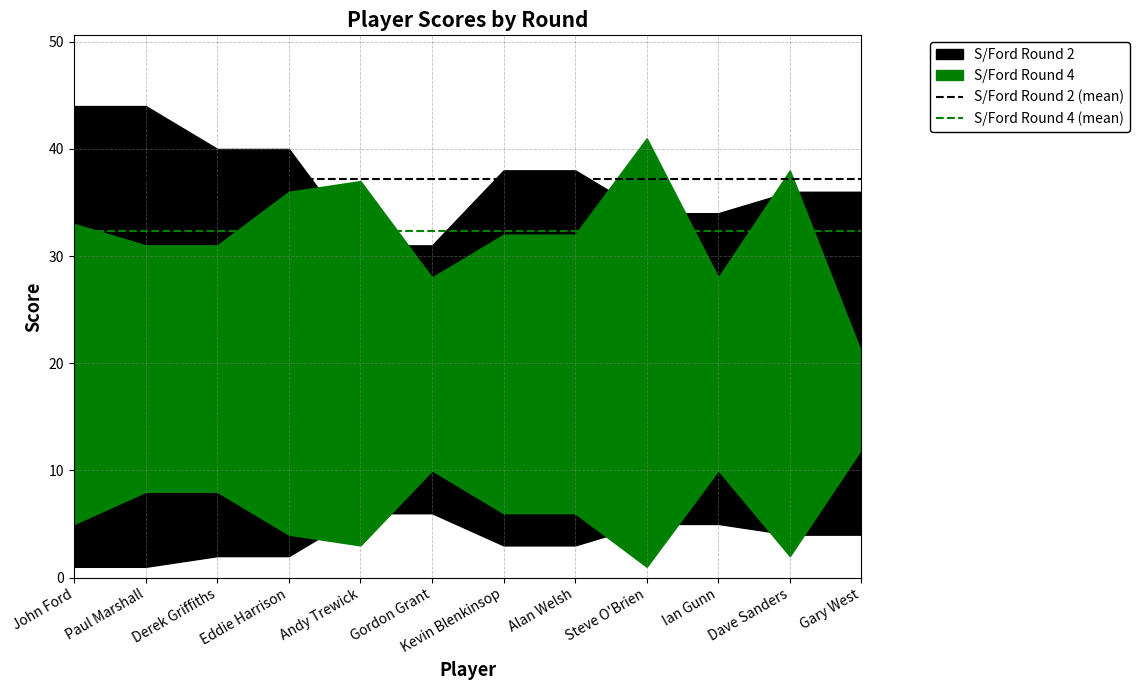

What is the total value across all series at John Ford?

69.5